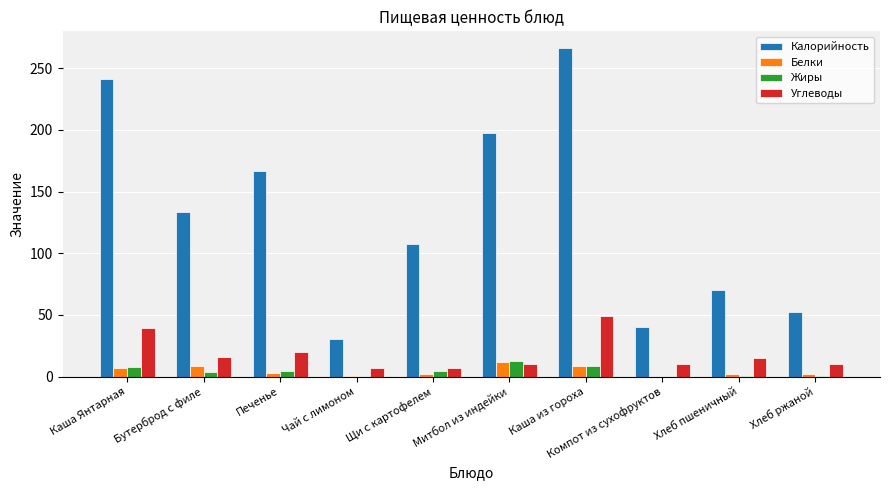

What is the spread (max minus min) of values at Щи с картофелем?

105.0